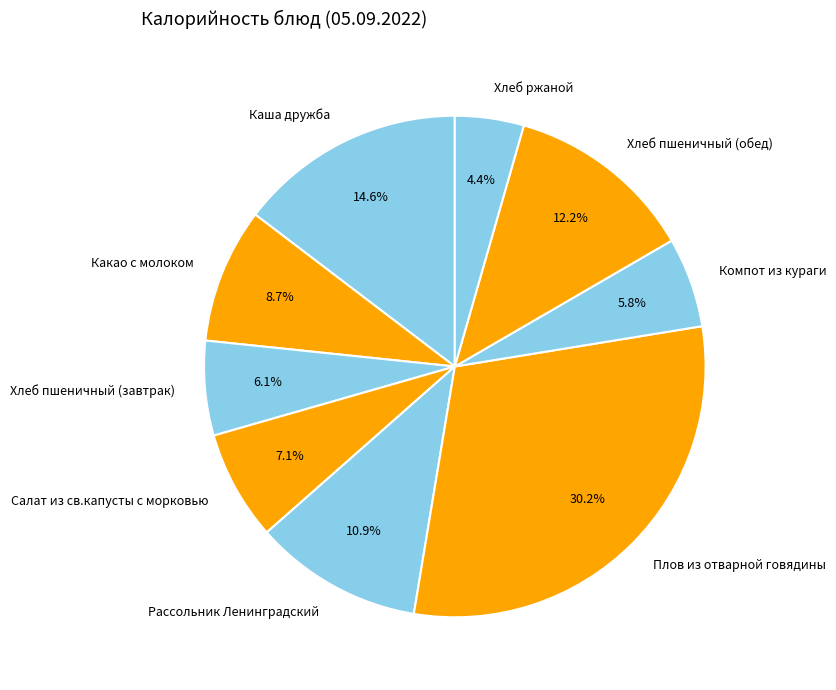

Is it true that Каша дружба is 3% of the pie?

False